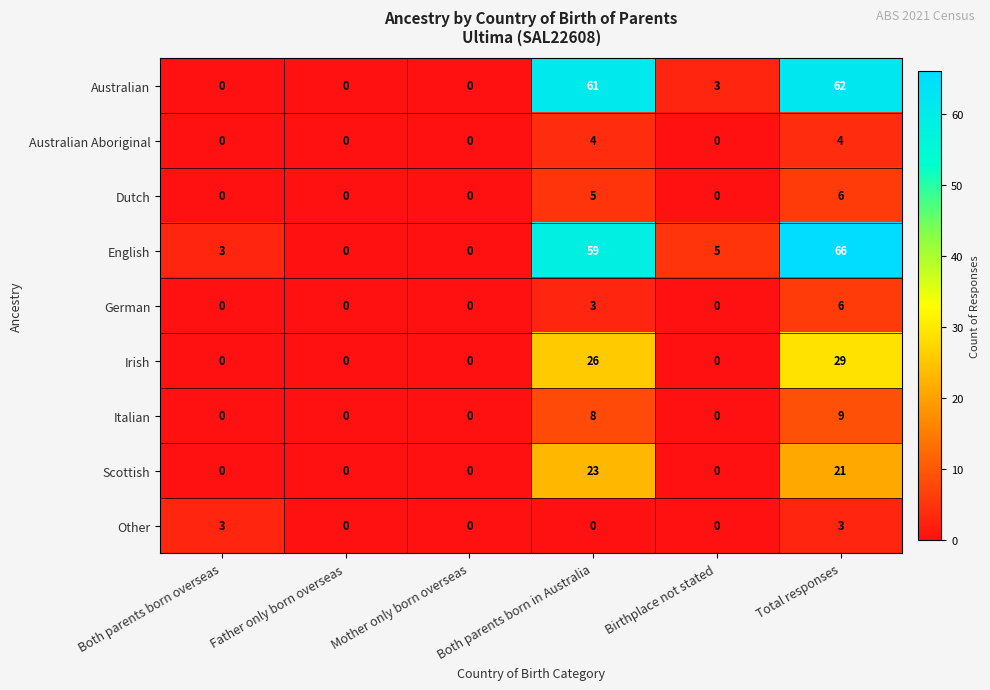

Which category has the highest value in the Italian series?

Total responses